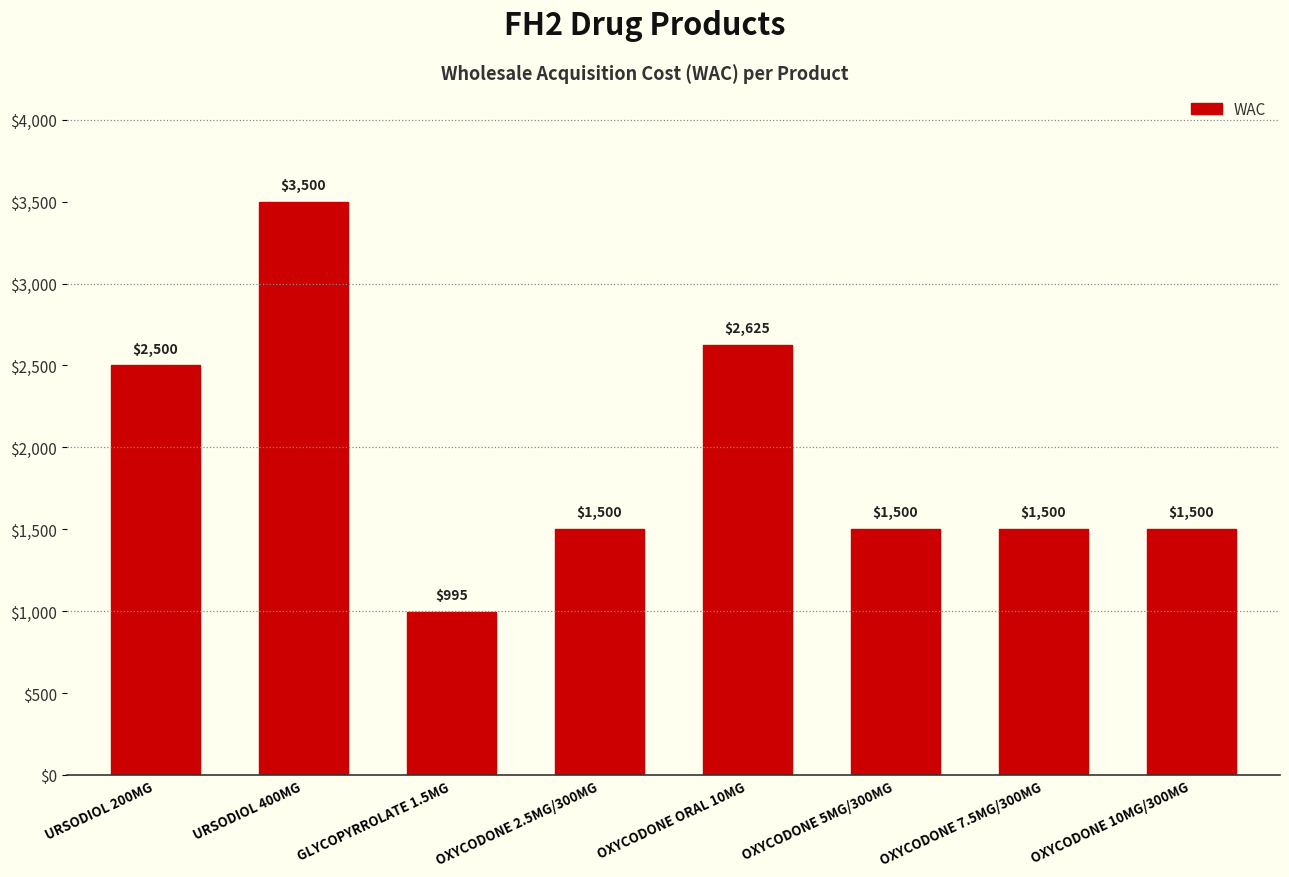

Which label corresponds to the largest value in the chart?

URSODIOL 400MG